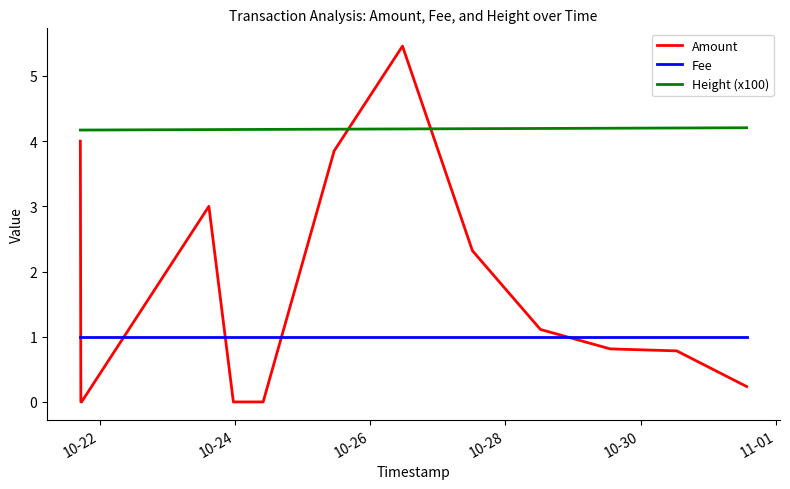

Does the chart have visible grid lines?

No